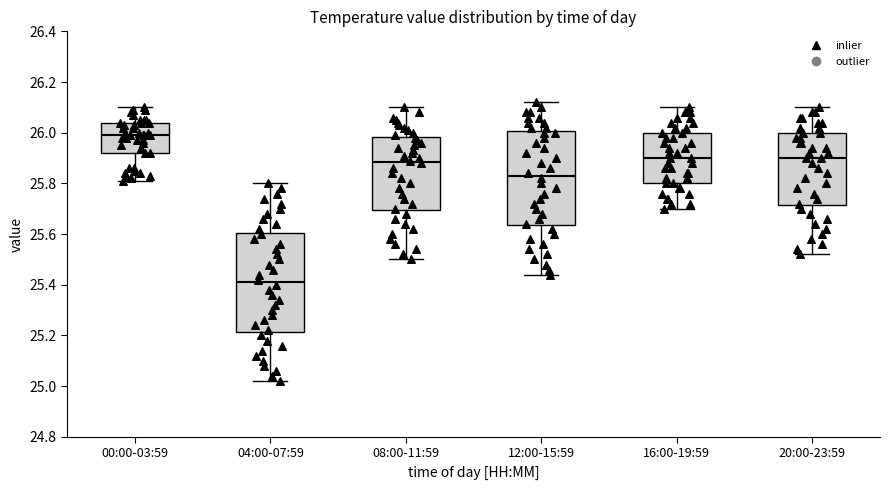

Reading left to right, transcribe this box plot: for each box, give where its median line is, the range the box spans, and where its two whiskers end, as read against the y-axis. The values are not printed on the chart, so give them approximately, as read against the axis.

00:00-03:59: median 26.00, box 25.92 to 26.04, whiskers 25.82 to 26.10
04:00-07:59: median 25.42, box 25.22 to 25.60, whiskers 25.02 to 25.80
08:00-11:59: median 25.88, box 25.70 to 25.98, whiskers 25.50 to 26.10
12:00-15:59: median 25.84, box 25.64 to 26.00, whiskers 25.44 to 26.12
16:00-19:59: median 25.90, box 25.80 to 26.00, whiskers 25.70 to 26.10
20:00-23:59: median 25.90, box 25.72 to 26.00, whiskers 25.52 to 26.10